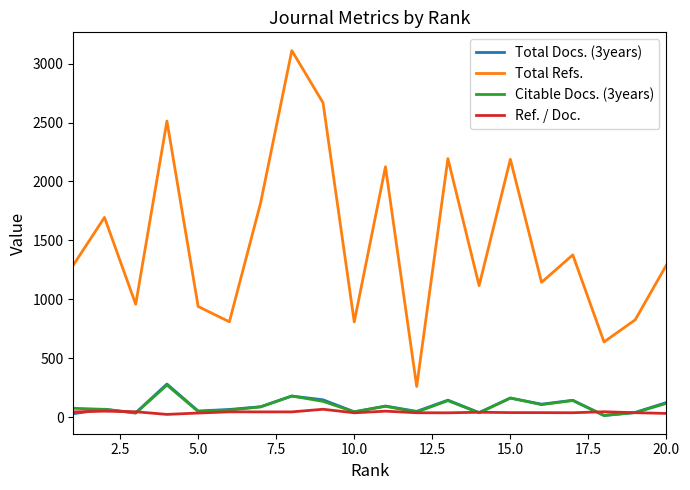

Which series has the largest total across all categories?

Total Refs.